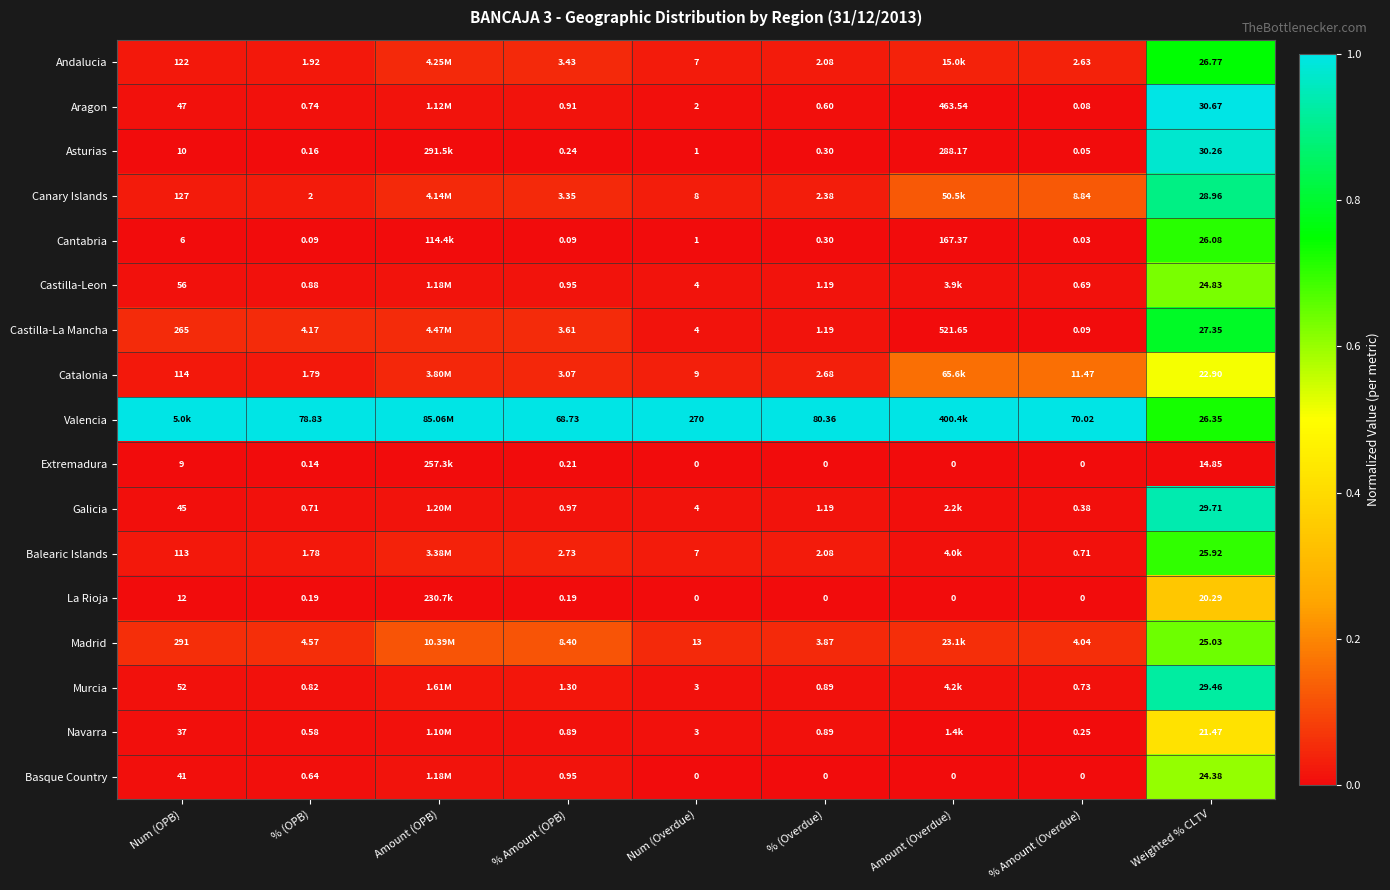

At which category is the sum across all series the highest?

Weighted % CLTV